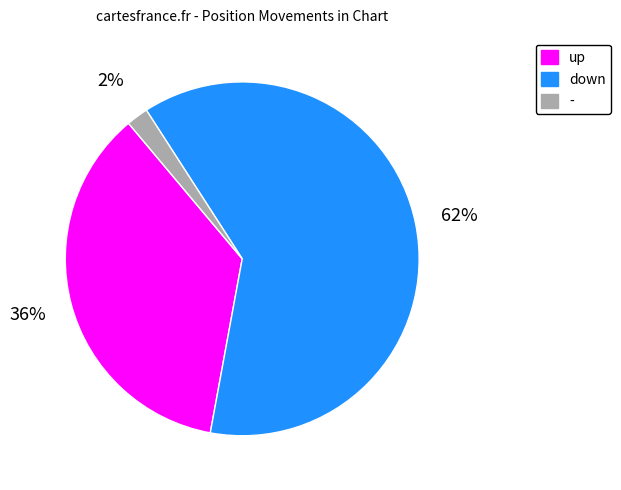

What percentage is the - slice, to the nearest percent?

2%